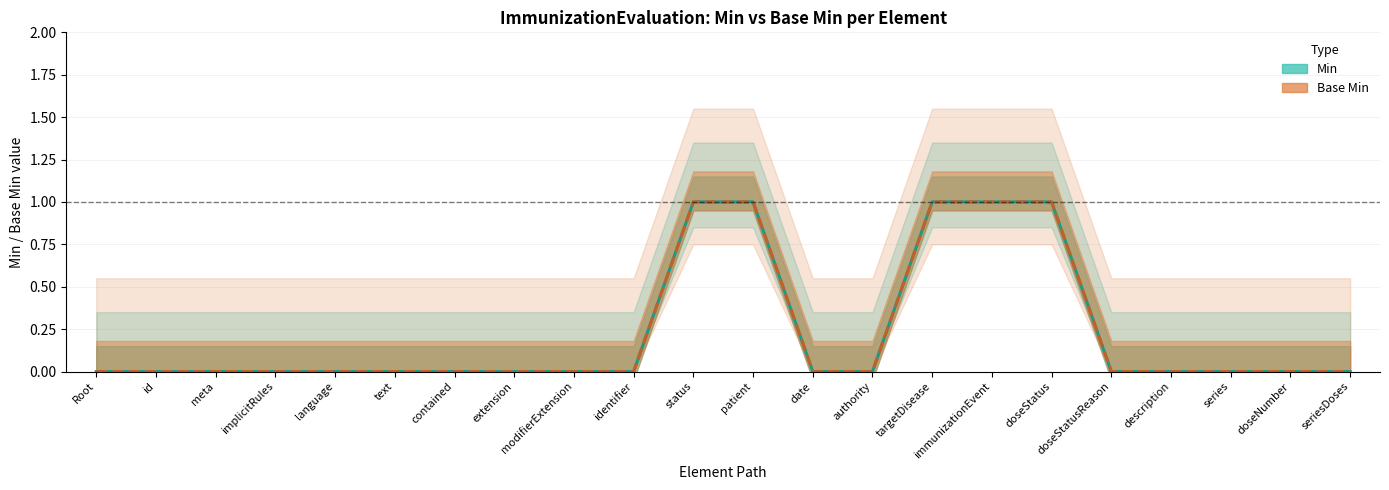

What is the maximum value for Base Min?

1